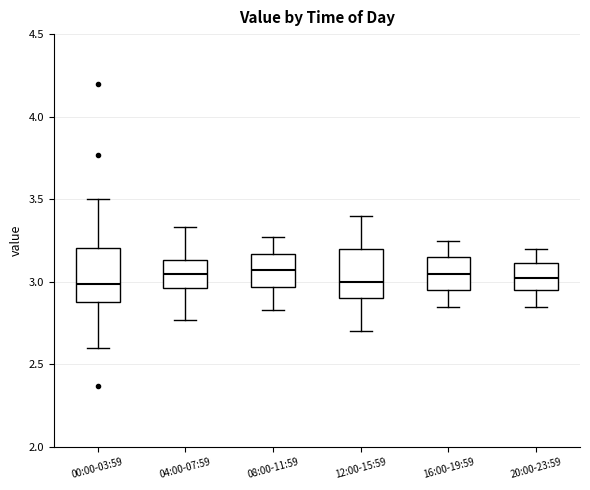

Reading left to right, transcribe this box plot: for each box, give where its median line is, the range the box spans, and where its two whiskers end, as read against the y-axis. The values are not printed on the chart, so give them approximately, as read against the axis.

00:00-03:59: median 3.00, box 2.90 to 3.20, whiskers 2.60 to 3.50
04:00-07:59: median 3.05, box 2.95 to 3.15, whiskers 2.75 to 3.35
08:00-11:59: median 3.05, box 2.95 to 3.15, whiskers 2.85 to 3.25
12:00-15:59: median 3.00, box 2.90 to 3.20, whiskers 2.70 to 3.40
16:00-19:59: median 3.05, box 2.95 to 3.15, whiskers 2.85 to 3.25
20:00-23:59: median 3.05, box 2.95 to 3.10, whiskers 2.85 to 3.20